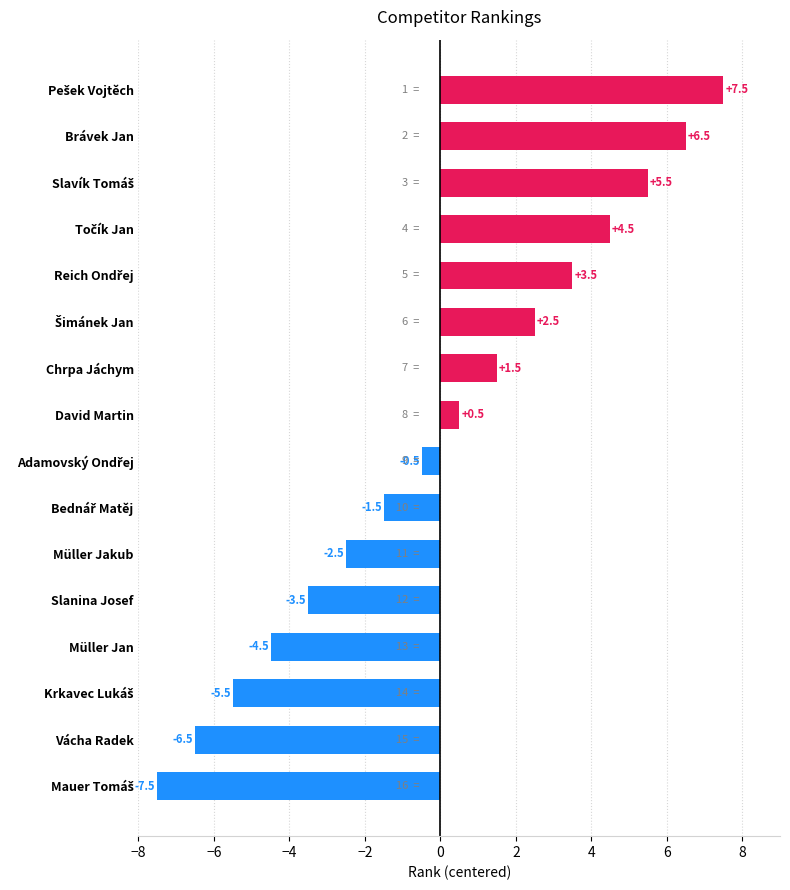

What is the change in value from David Martin to Vácha Radek?

-7.0